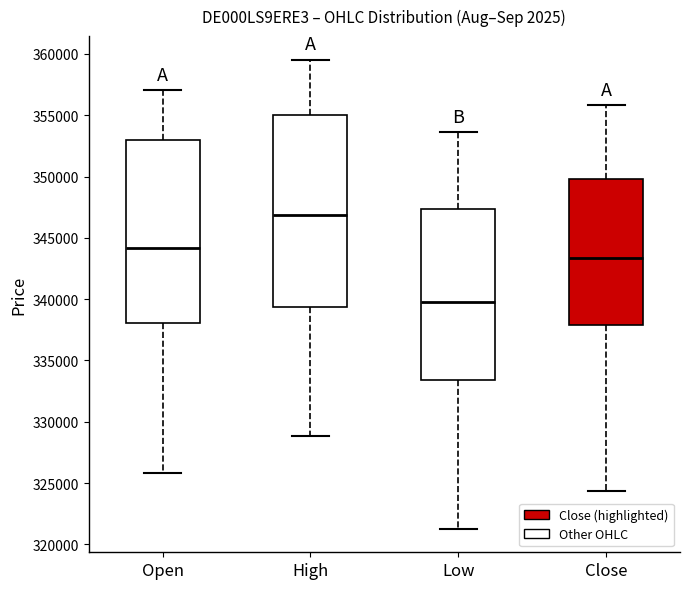

Which box is the tallest, from its lower edge to its upper edge?

High